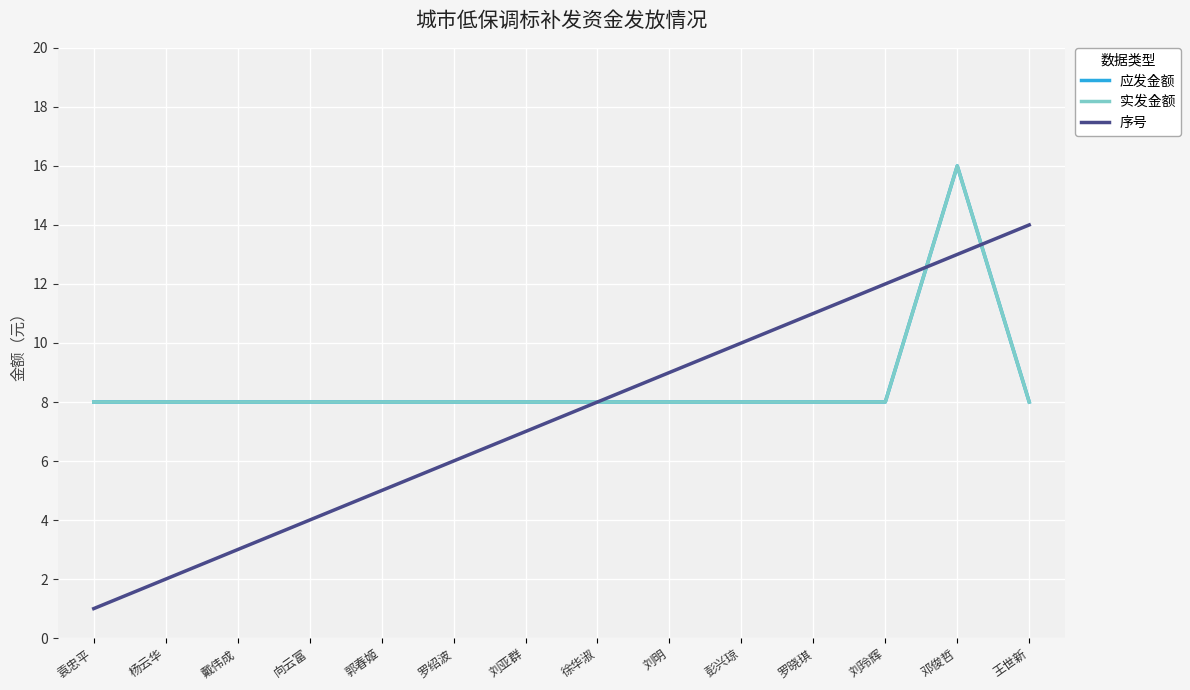

True or false: 序号 has a value of 10 at 彭兴琼.

True